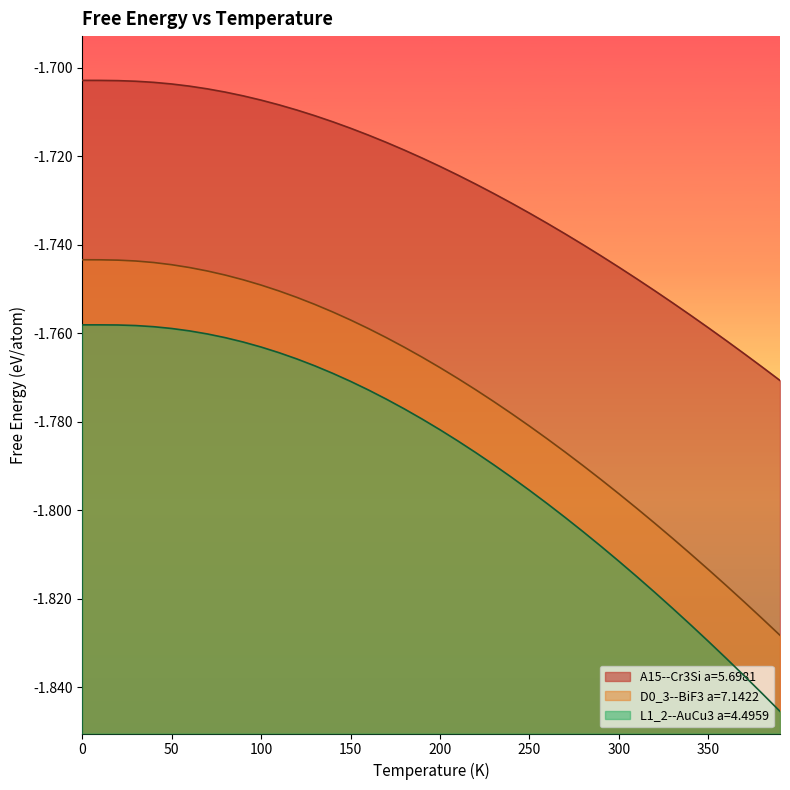

What are all the series names shown in the legend?

A15--Cr3Si a=5.6981, D0_3--BiF3 a=7.1422, L1_2--AuCu3 a=4.4959